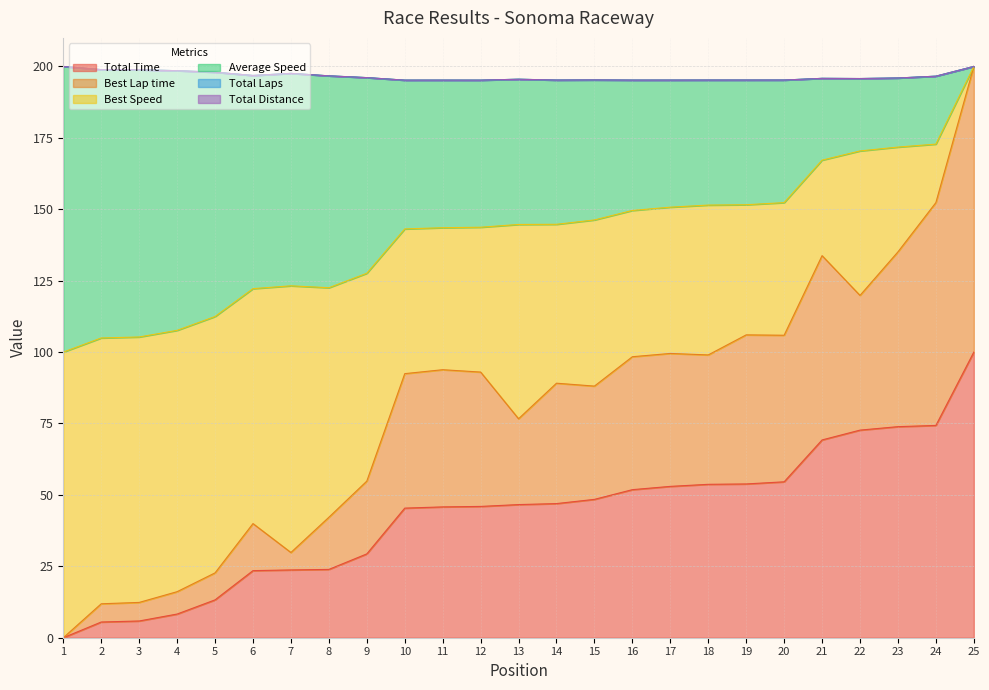

How many positive values does the Total Time series have?

24